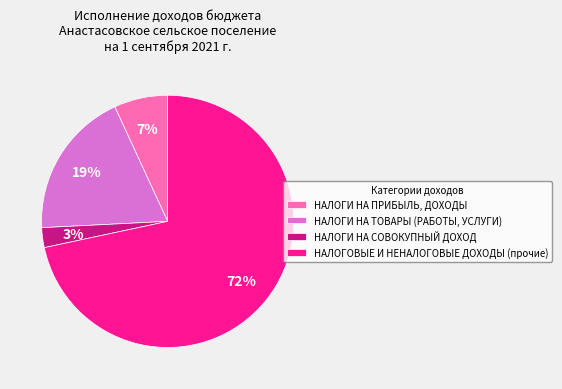

To the nearest percent, what portion does НАЛОГИ НА ТОВАРЫ (РАБОТЫ, УСЛУГИ) represent?

19%